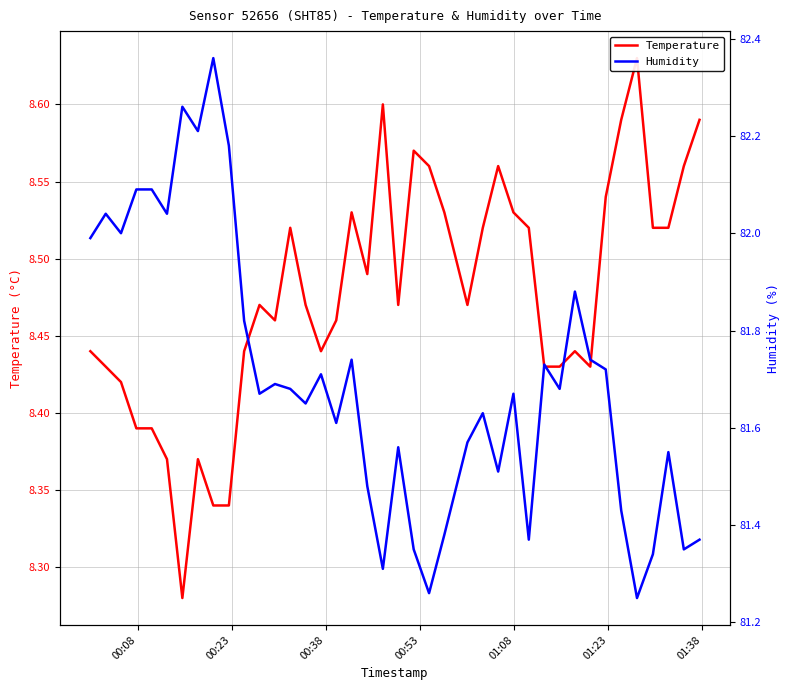

Is the value of Temperature at 11 greater than the value of Humidity at 37?

No